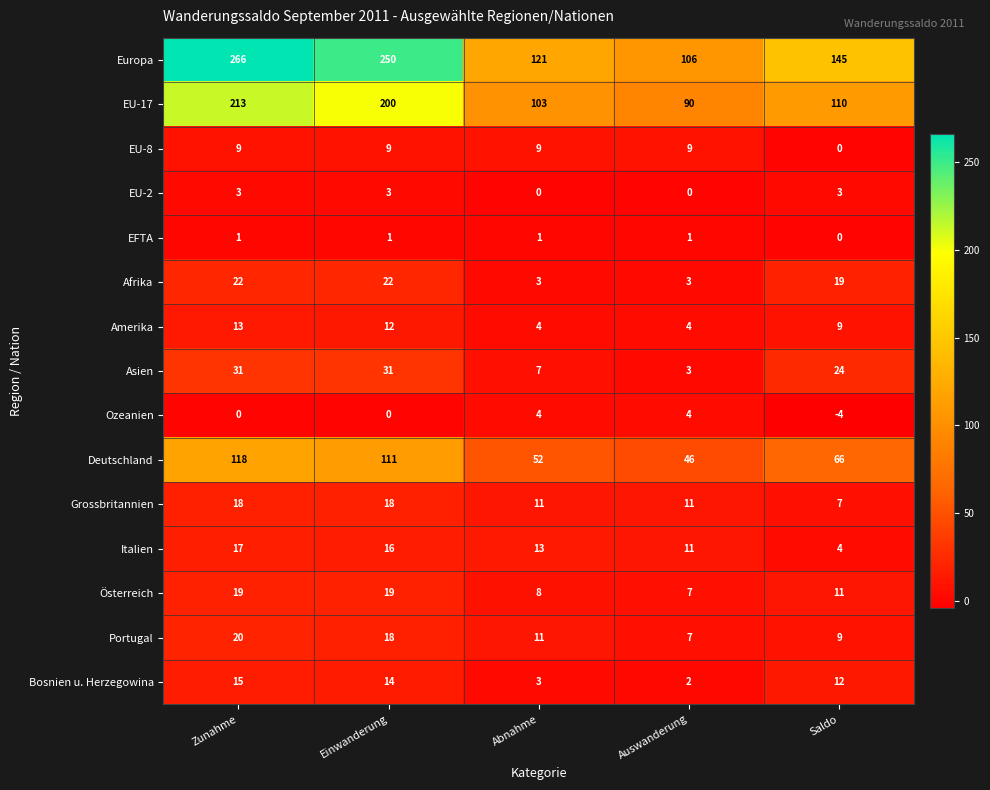

At which category does the chart reach its minimum across all series?

Saldo